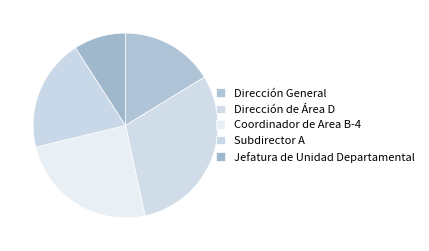

How many segments does this pie chart have?

5